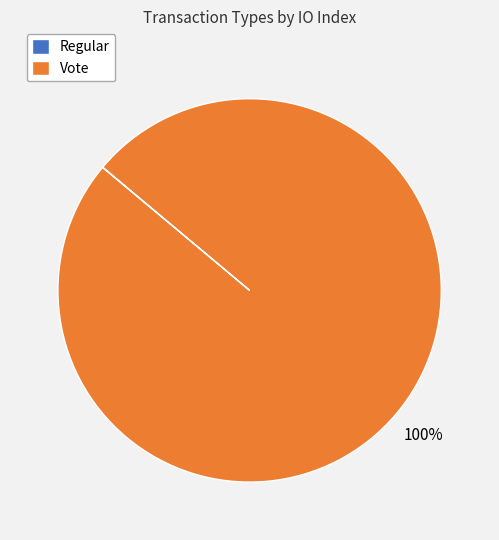

To the nearest percent, what is the average slice percentage?

50%